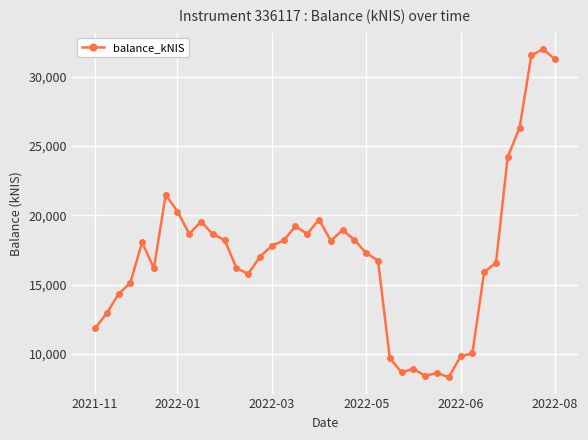

What is the value of the 37th point from the left?

26306.8